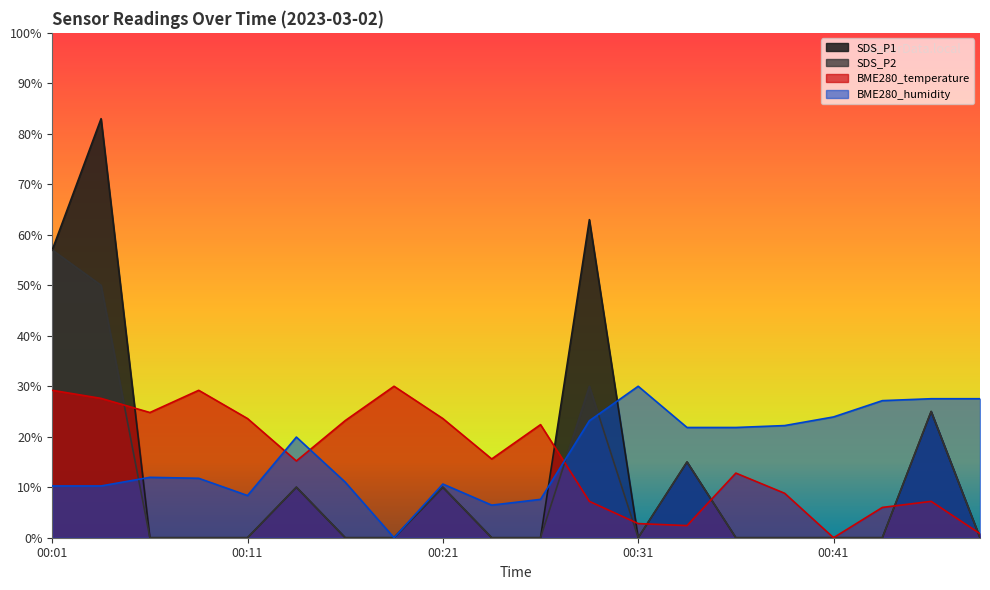

What is the spread (max minus min) of values at 00:04?

72.7